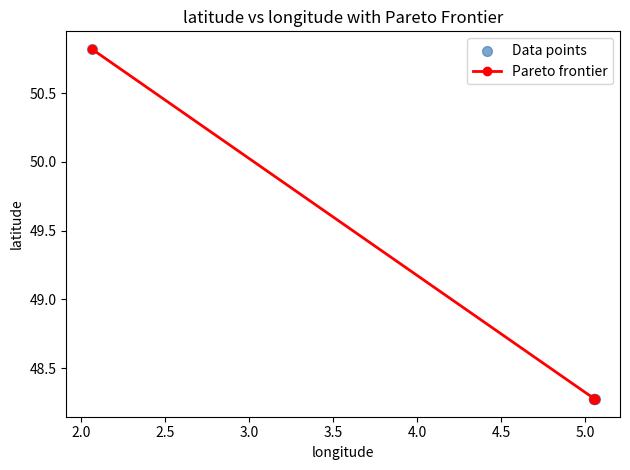

What is the value of the 6th point from the left?

48.3